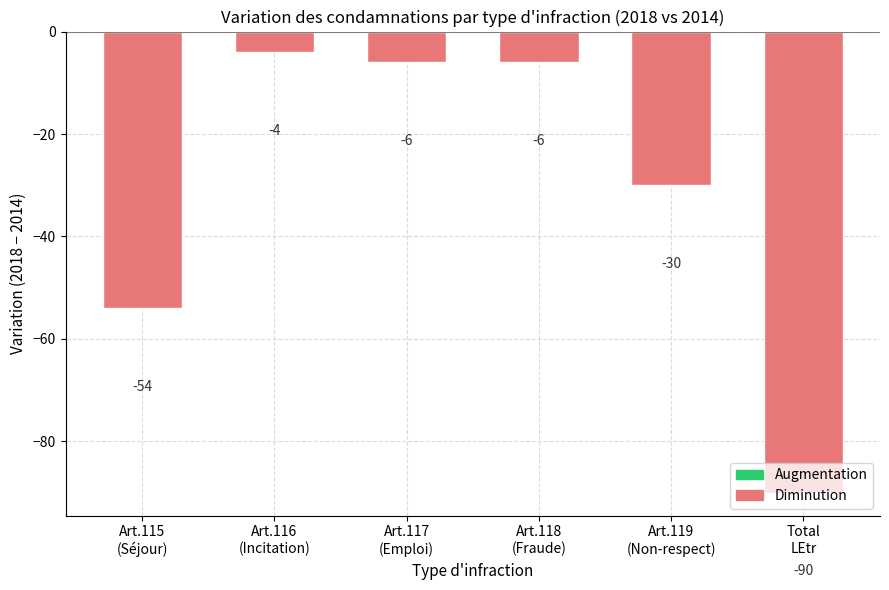

What is the greatest value displayed?

-4